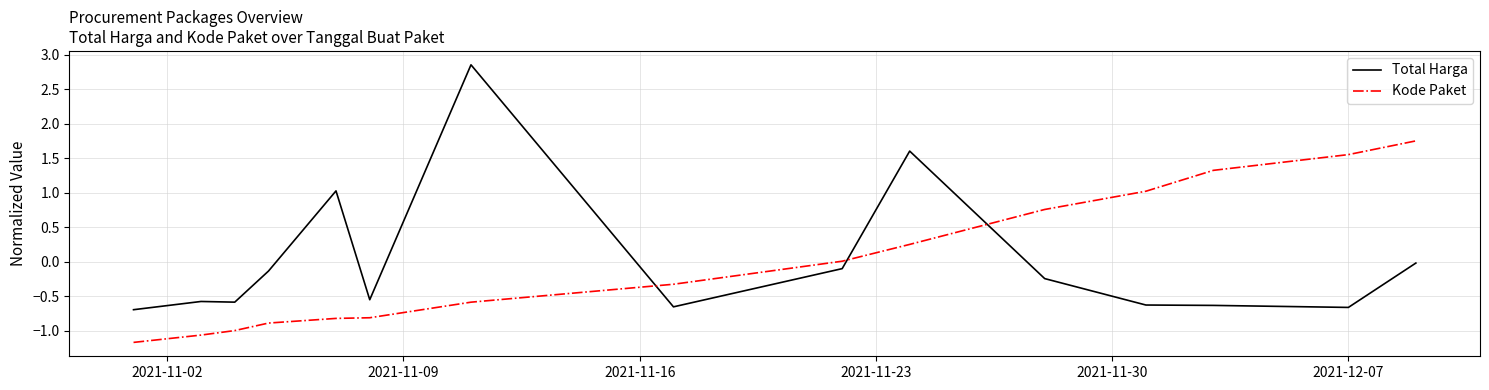

After their last crossing, which series has the higher values: Total Harga or Kode Paket?

Kode Paket